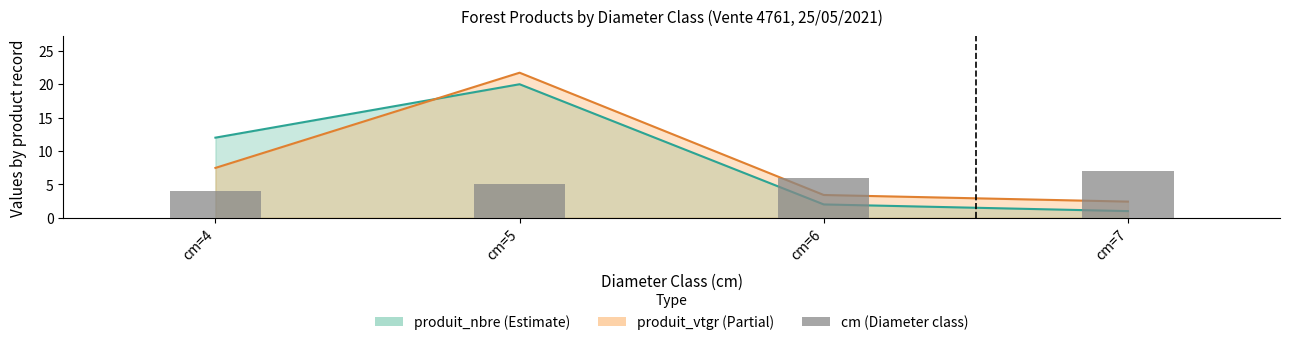

Does the chart contain stacked bars?

No